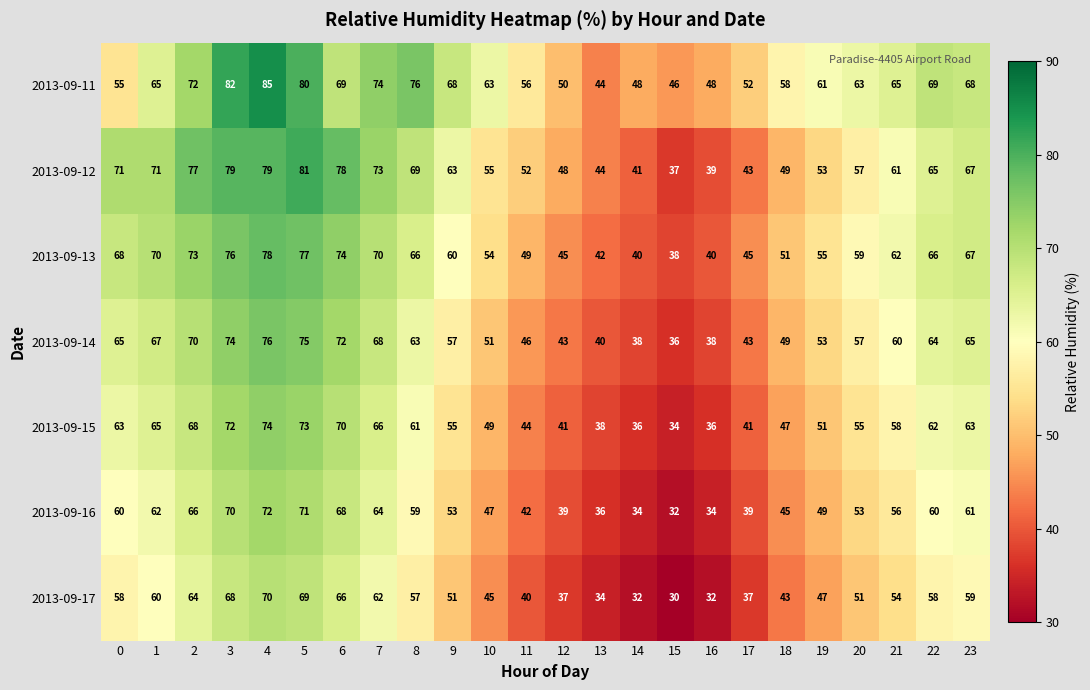

At how many categories does at least one series exceed 54?

18